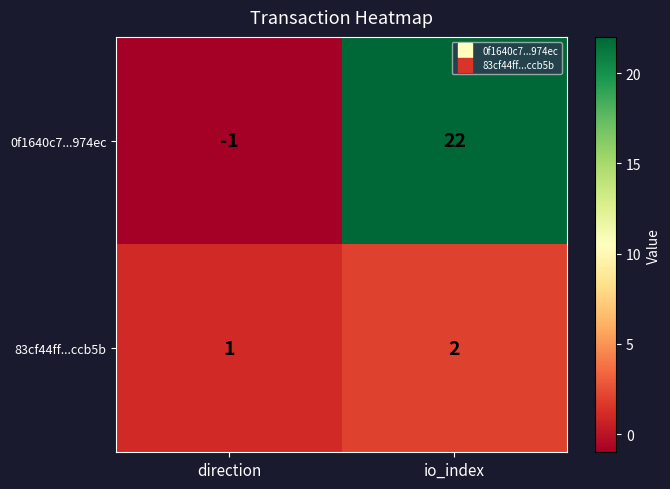

What is the difference between the 0f1640c7...974ec values at io_index and direction?

23